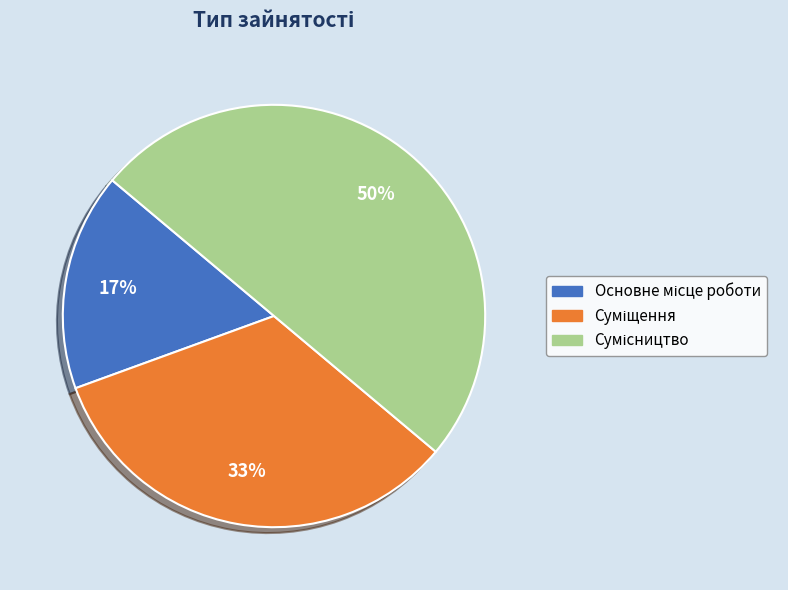

To the nearest percent, what is the difference between the largest and smallest slice percentages?

33%